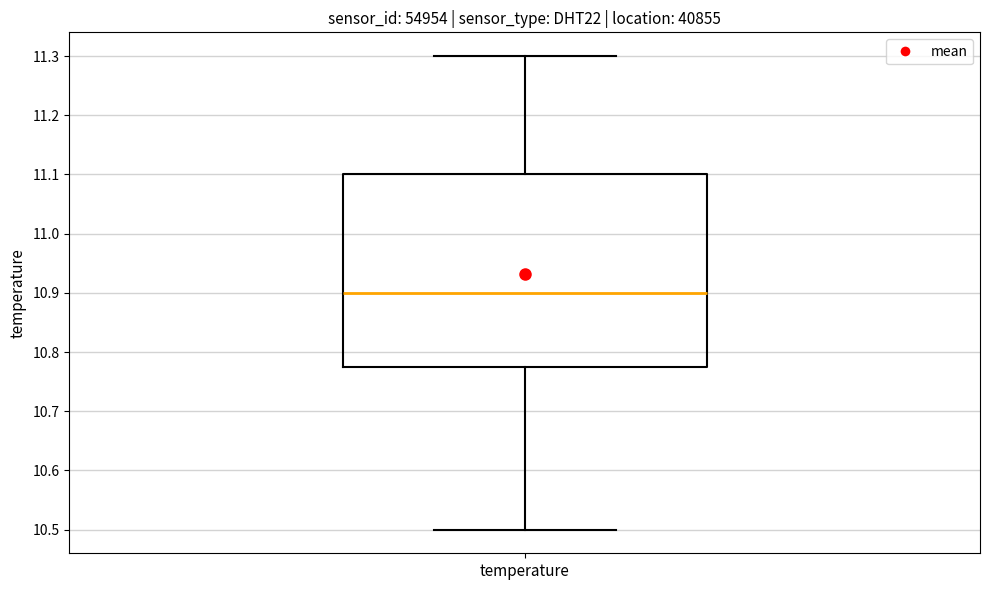

Read this box plot against the y-axis: the position of the median line, the range covered by the box, and the ends of both whiskers. The values are not printed on the chart, so give them approximately, as read against the axis.

median 10.90, box 10.78 to 11.10, whiskers 10.50 to 11.30